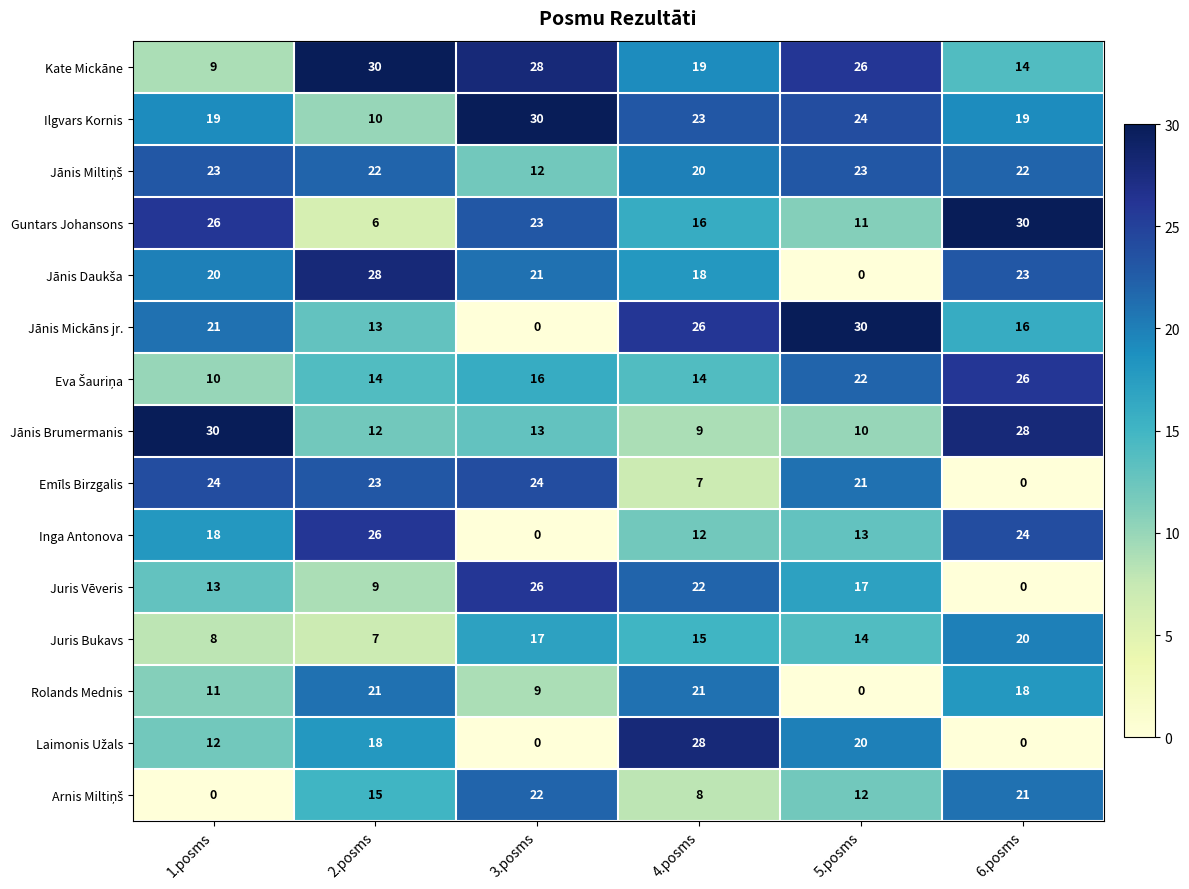

Count the number of data series in this chart.

15